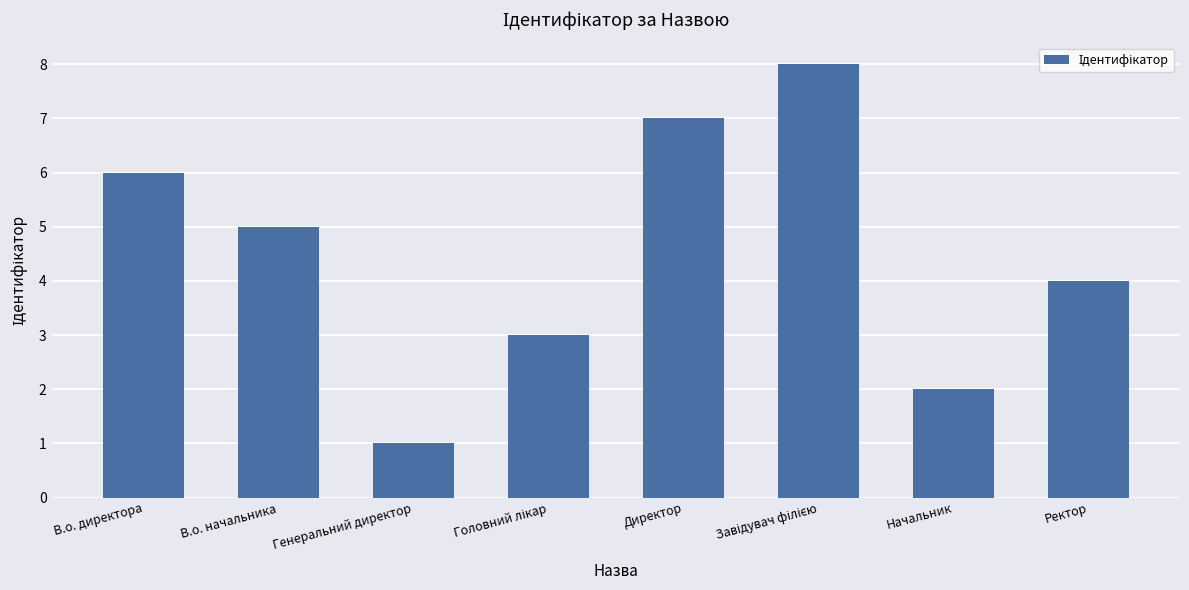

The chart shows a value of 5 at В.о. начальника. True or false?

True